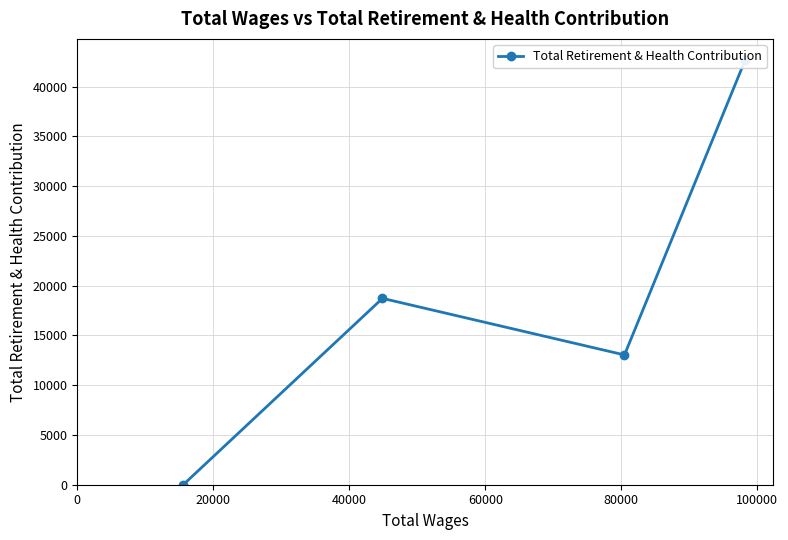

Which has a higher value, 60000 or 40000?

40000